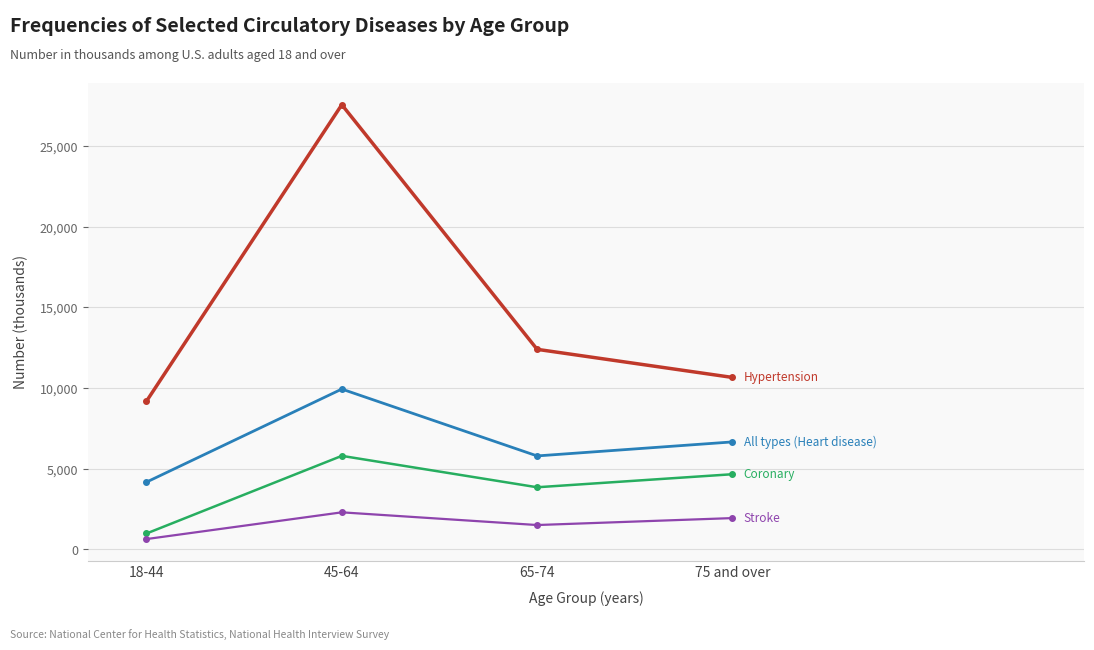

What is the total value across all series at 75 and over?

23915